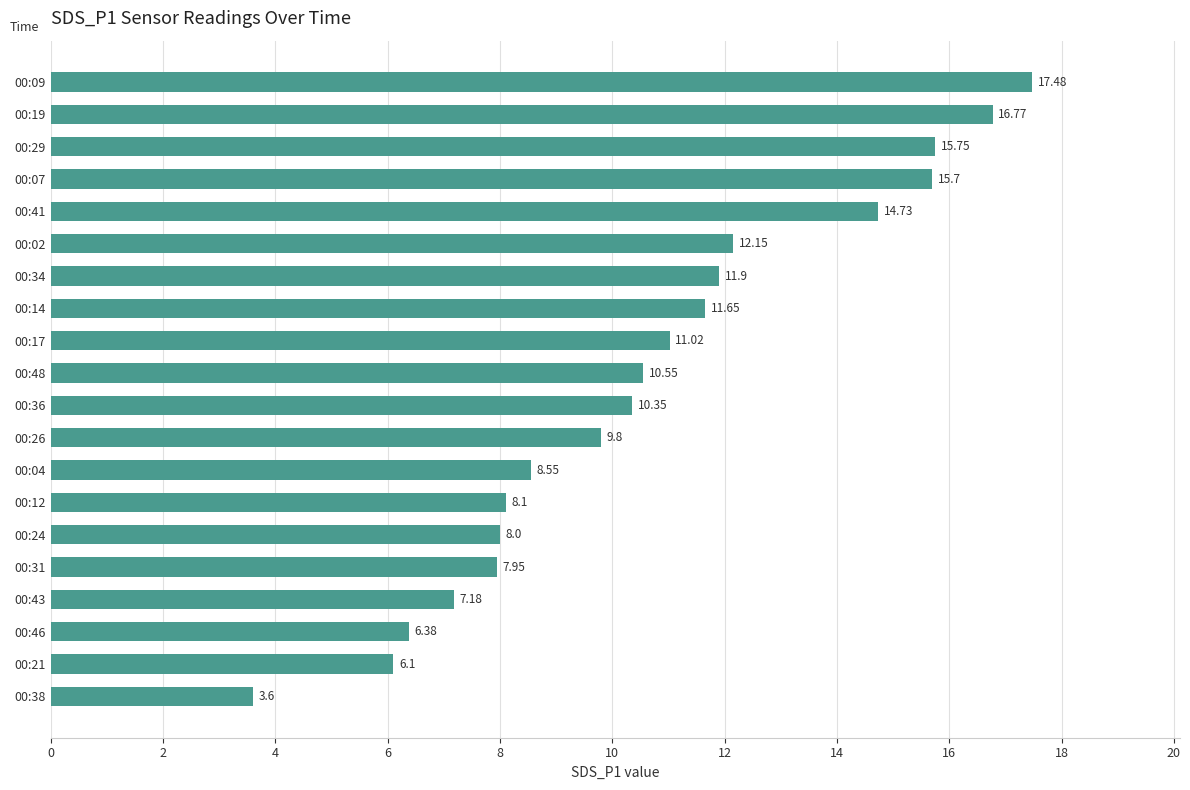

Rank the categories by value from highest to lowest.

00:09, 00:19, 00:29, 00:07, 00:41, 00:02, 00:34, 00:14, 00:17, 00:48, 00:36, 00:26, 00:04, 00:12, 00:24, 00:31, 00:43, 00:46, 00:21, 00:38